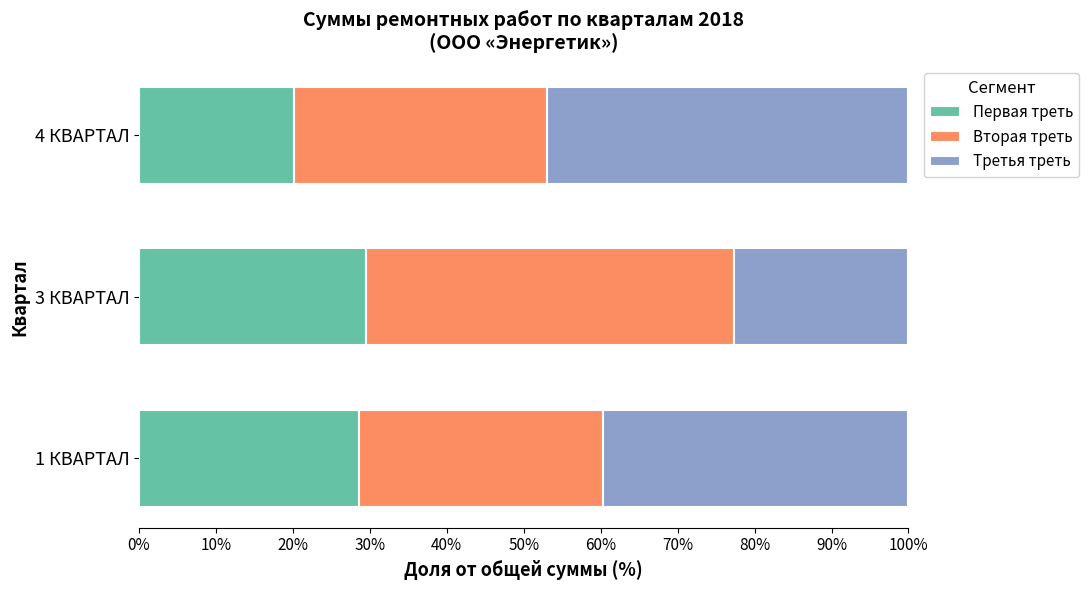

What is the difference between the Первая треть values at 3 КВАРТАЛ and 4 КВАРТАЛ?

9.4